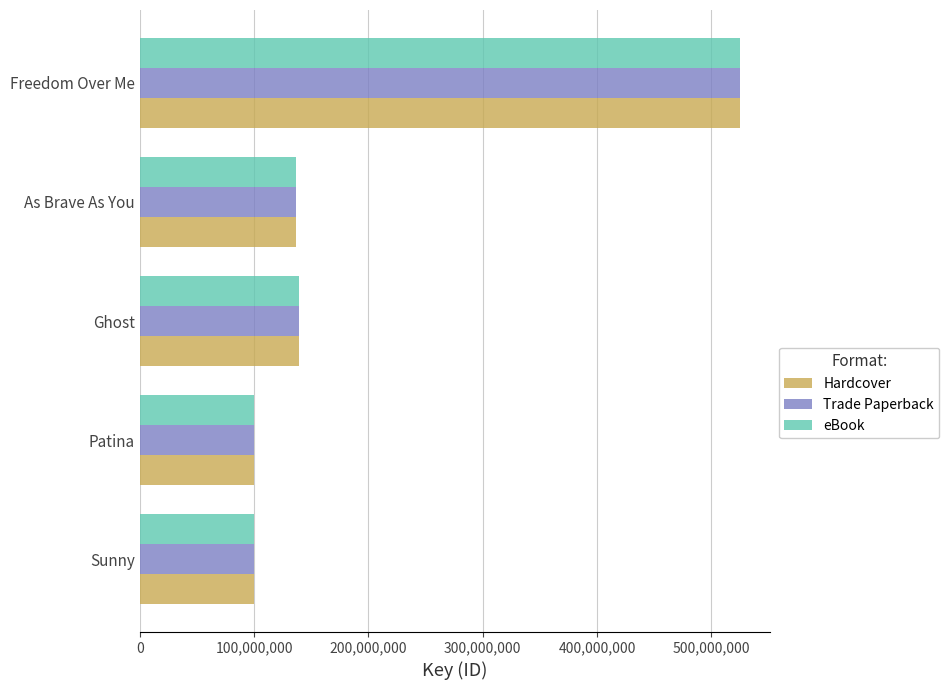

How many categories are shown in the chart?

5